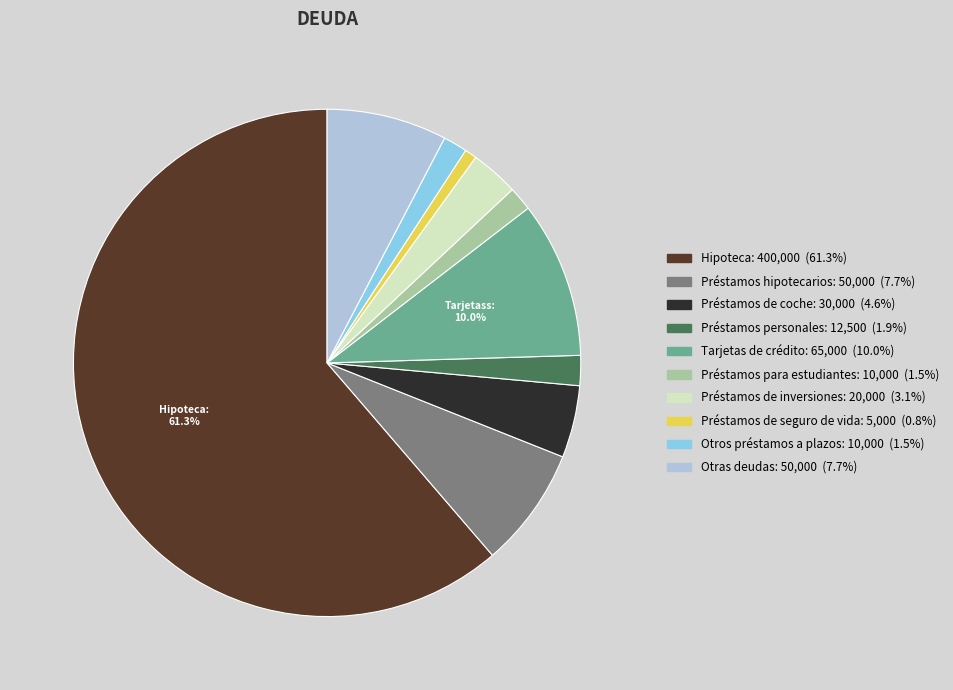

Which has a higher value, Préstamos de coche or Préstamos para estudiantes?

Préstamos de coche